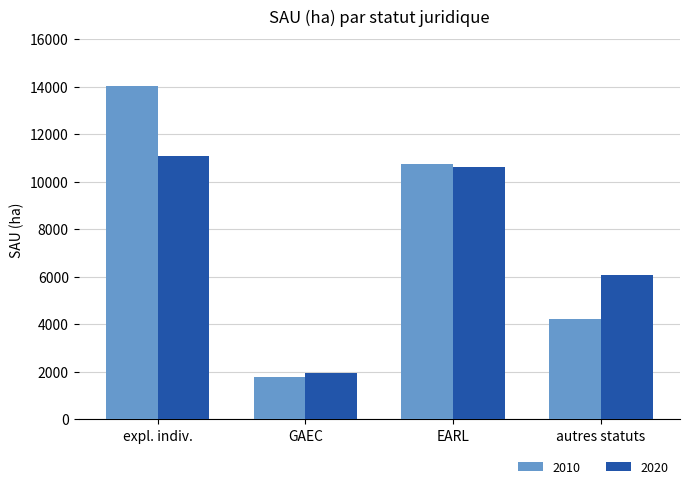

What is the value of the 2010 bar at the 4th from the left?

4239.2